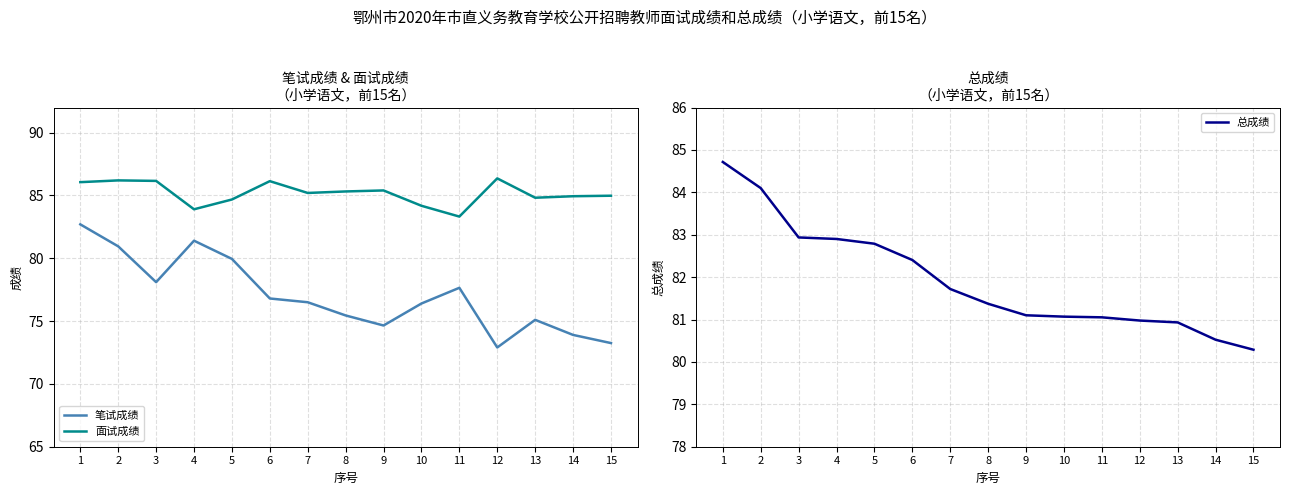

What is the value of the 面试成绩 point at the 5th from the left?

84.7